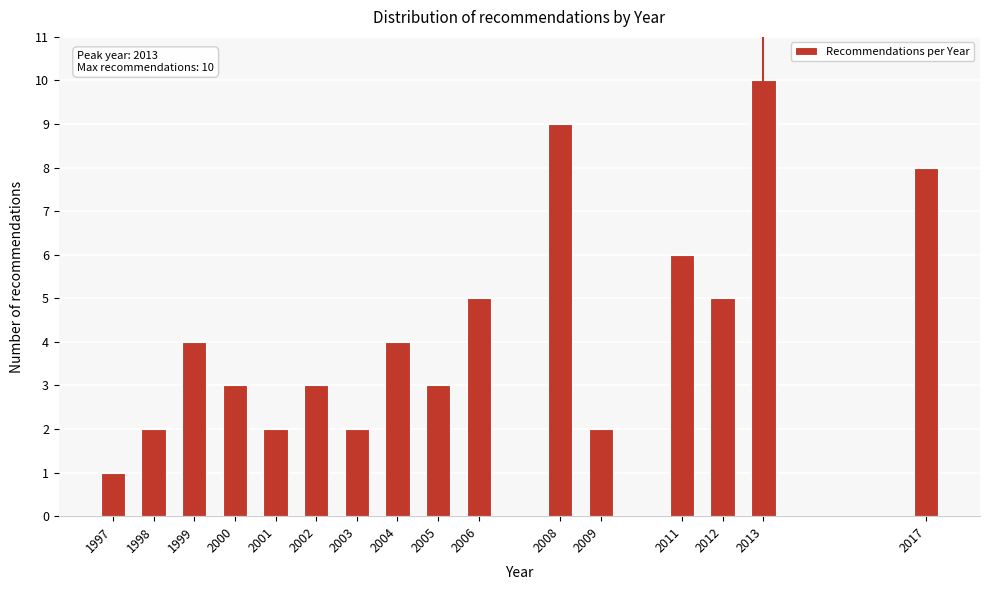

Reading right to left, extract all data points from this chart.

2017=8	2013=10	2012=5	2011=6	2009=2	2008=9	2006=5	2005=3	2004=4	2003=2	2002=3	2001=2	2000=3	1999=4	1998=2	1997=1